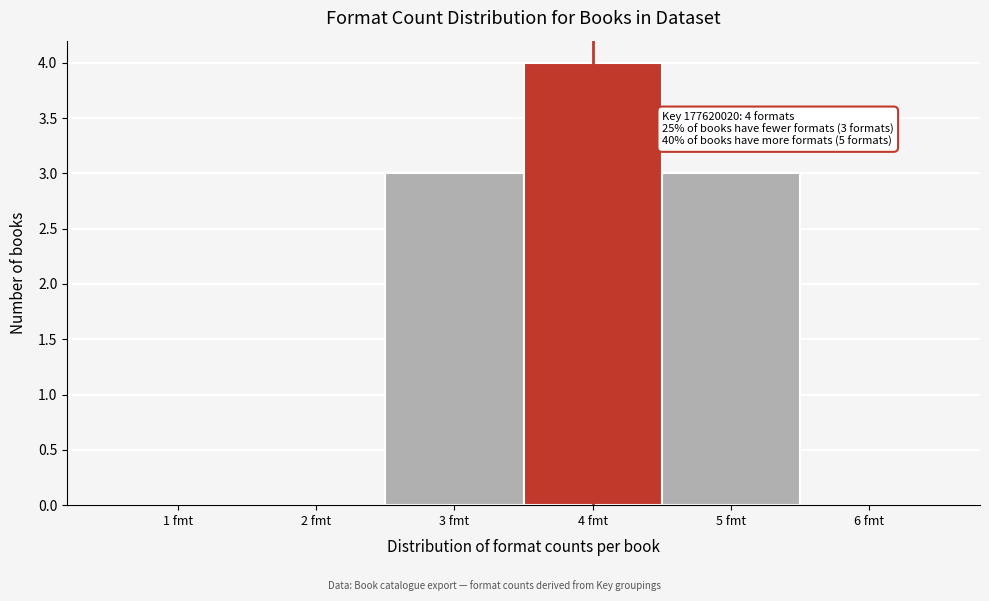

Over which range of the x-axis is the bar tallest?

3.5 to 4.5